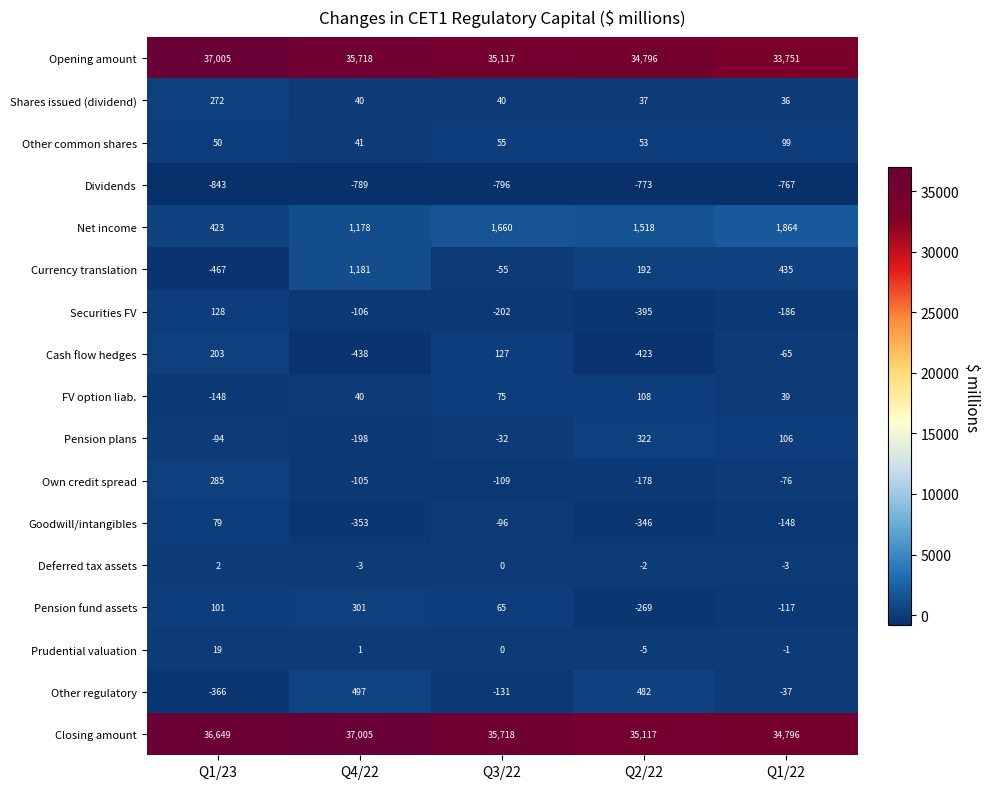

True or false: Currency translation has a value of -467 at Q1/23.

True